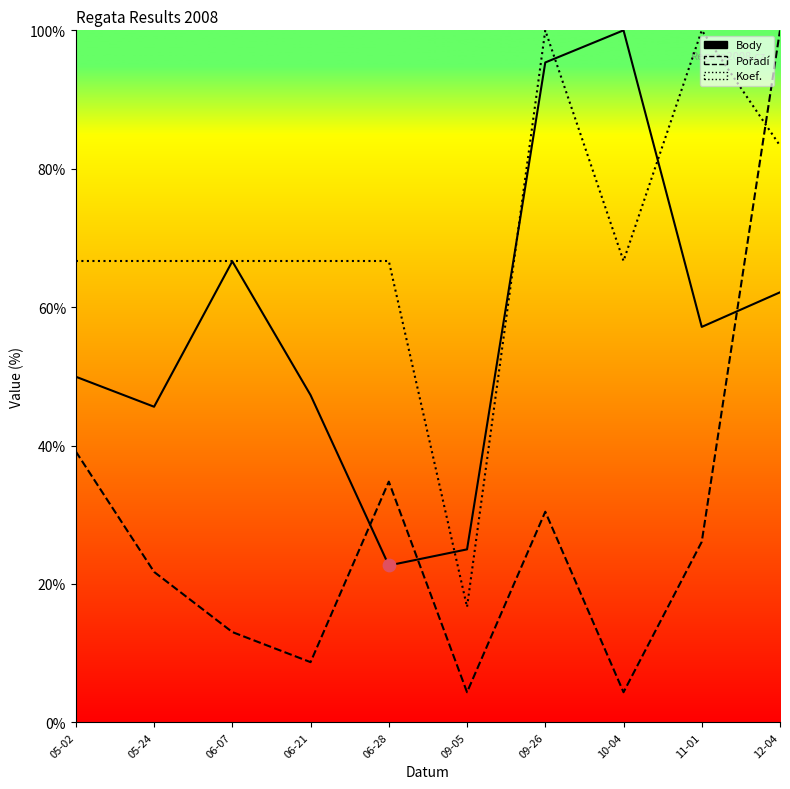

Which series contains the highest Y value?

Body